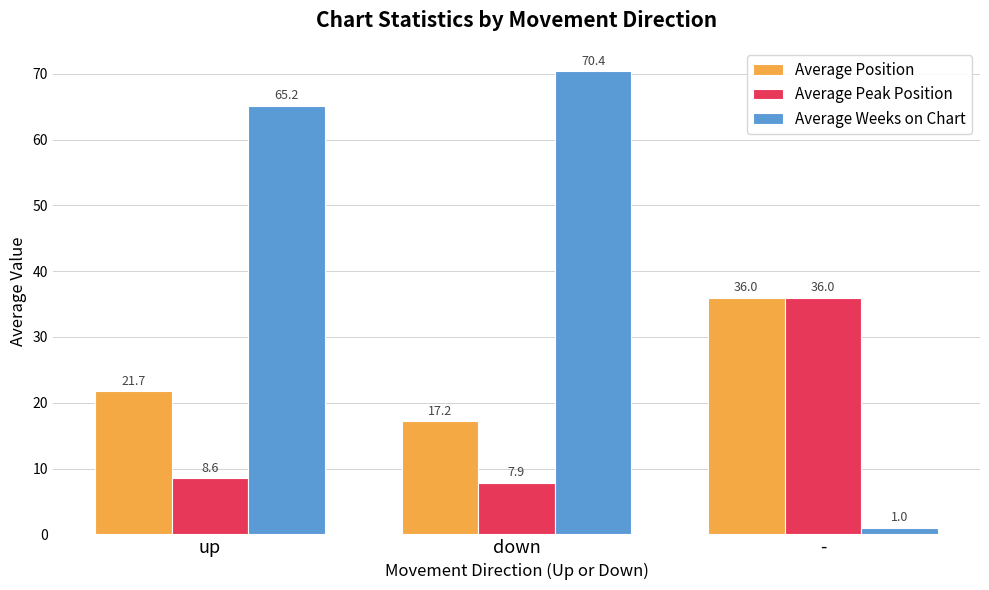

What is the difference between the maximum and minimum values in the Average Peak Position series?

28.1